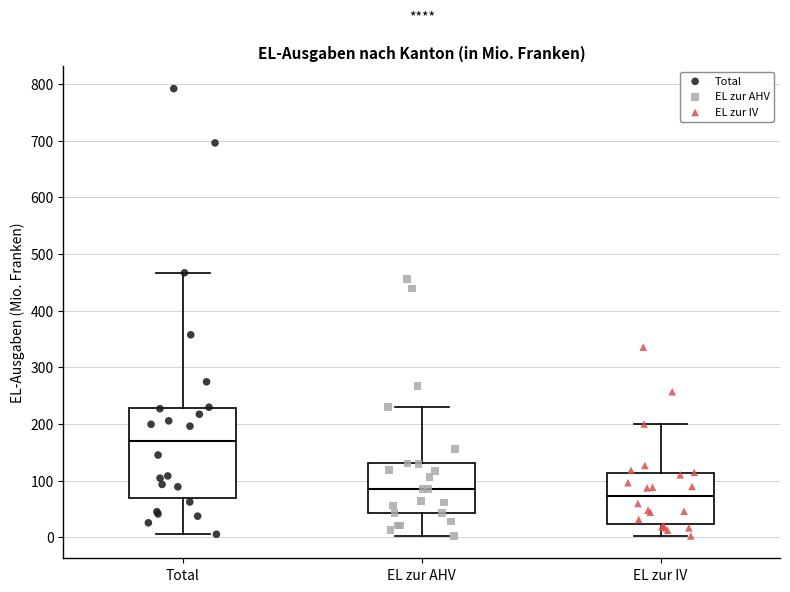

Reading left to right, read every box against the y-axis: the position of its median line, the range the box covers, and the ends of its whiskers. The values are not printed on the chart, so give them approximately, as read against the axis.

Total: median 170, box 70 to 230, whiskers 10 to 470
EL zur AHV: median 90, box 40 to 130, whiskers 0 to 230
EL zur IV: median 70, box 20 to 110, whiskers 0 to 200